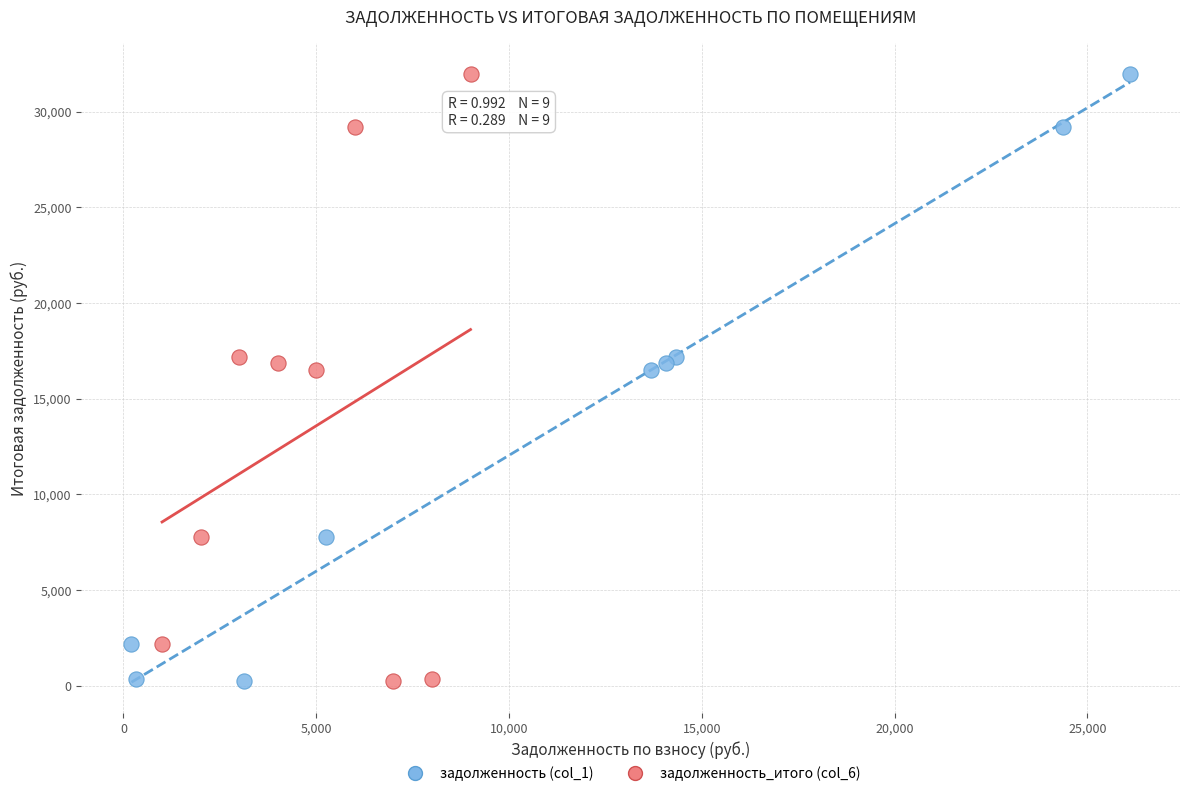

What are all the series names shown in the legend?

задолженность (col_1), задолженность_итого (col_6)